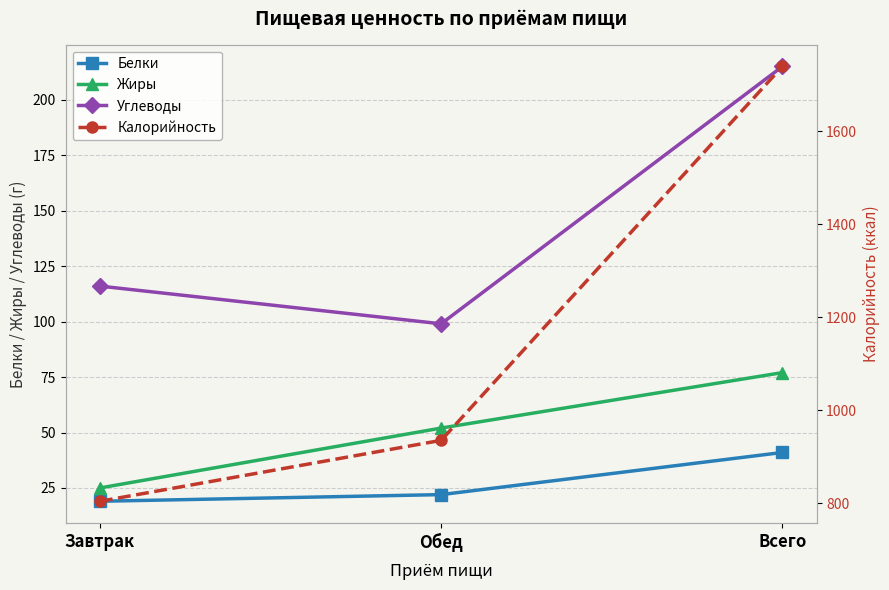

How many distinct data groups are displayed?

4